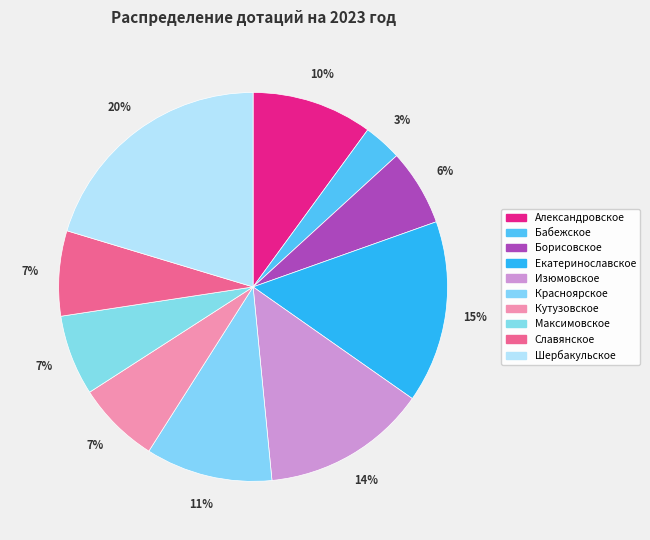

Is the sum of Красноярское and Изюмовское greater than half?

No